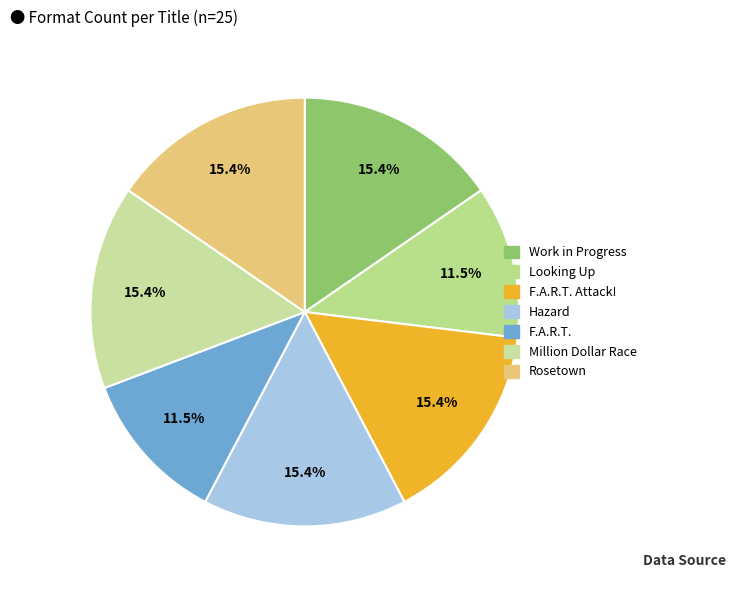

What is the largest slice in the pie chart?

Work in Progress